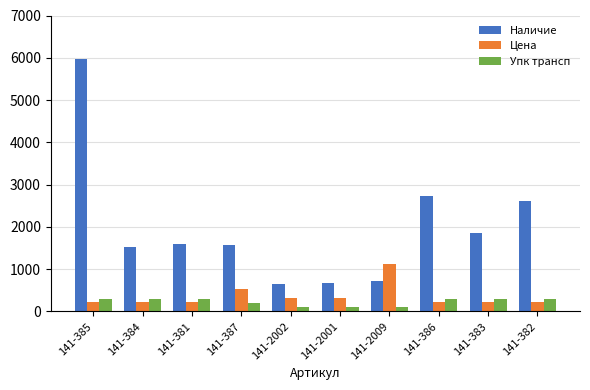

Which label corresponds to the largest value in the chart?

141-385